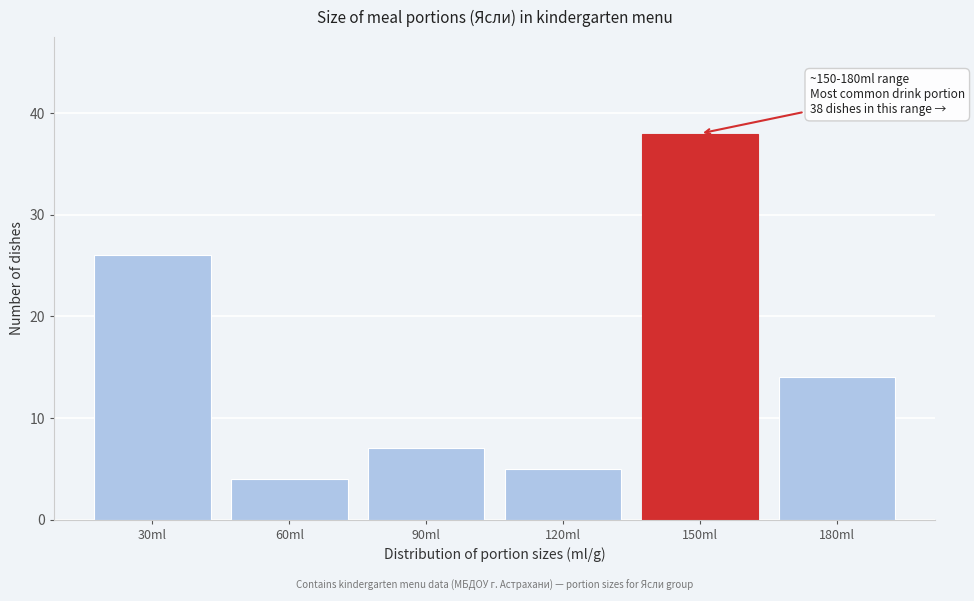

Reading right to left, what are all the values shown in this chart?

180ml=14	150ml=38	120ml=5	90ml=7	60ml=4	30ml=26